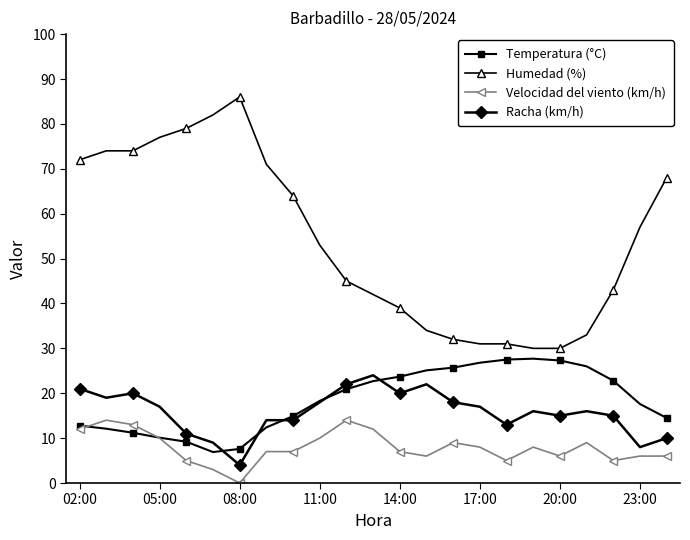

What is the value of the Humedad (%) point at the 17th from the left?

31.0